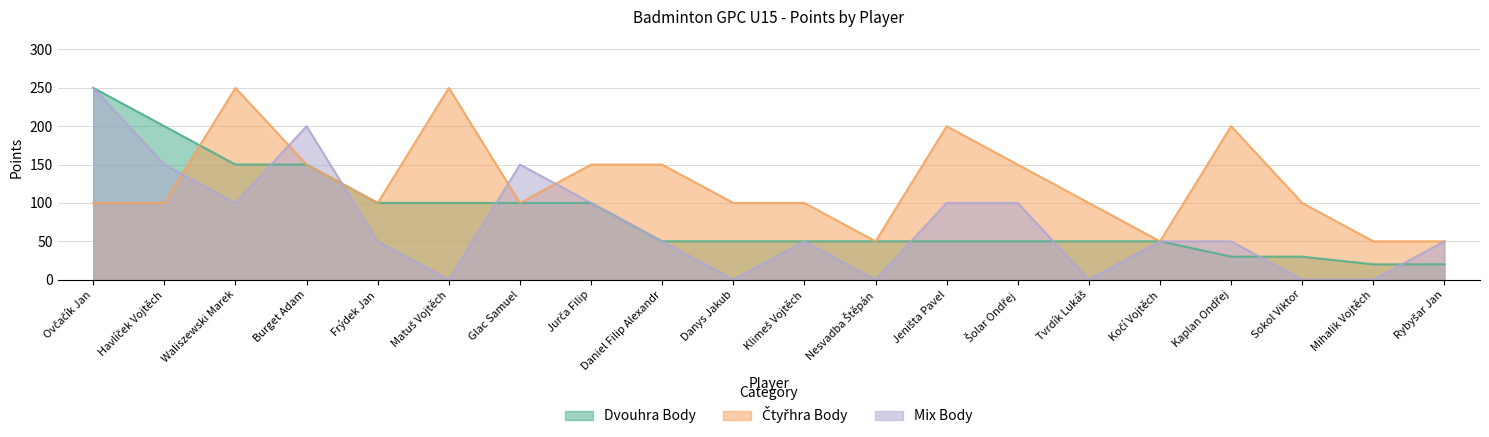

What is the label of the 18th point from the left?

Sokol Viktor